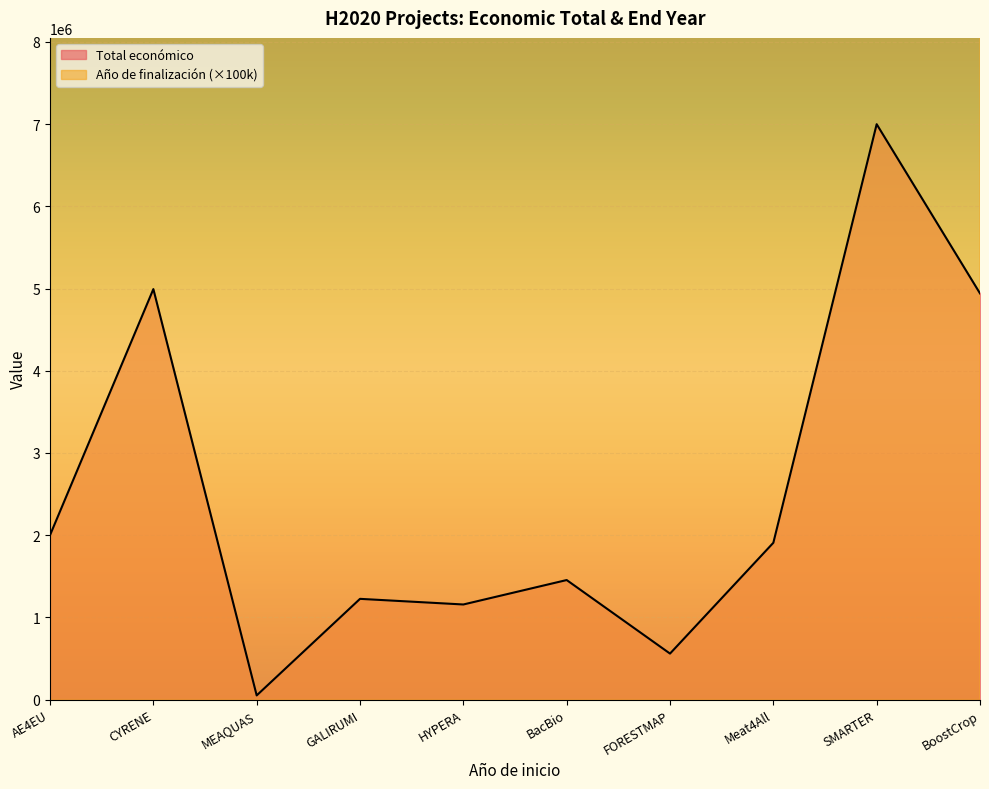

Where is Año de finalización nearest to the value 202000000?

BacBio